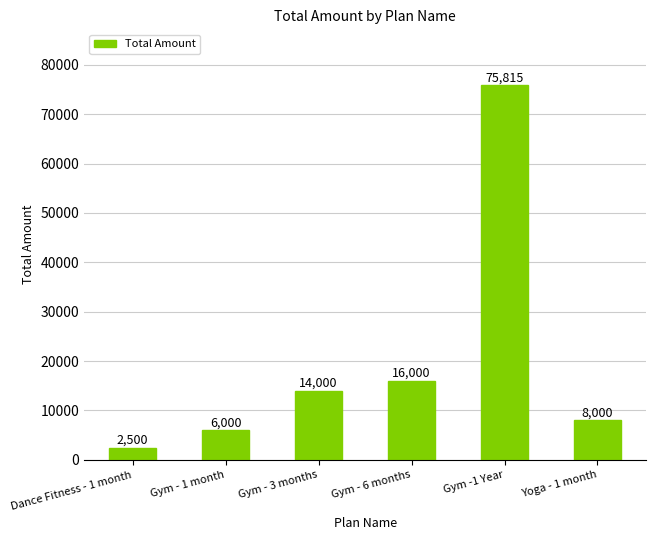

Between Dance Fitness - 1 month and Gym - 3 months, which is larger?

Gym - 3 months